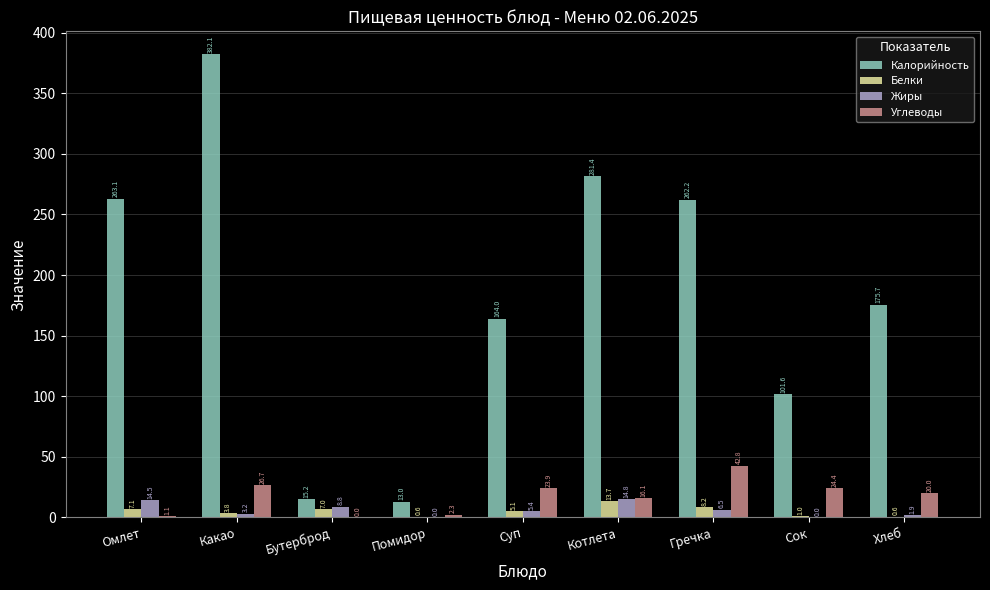

Which series changed the most between Какао and Сок?

Калорийность